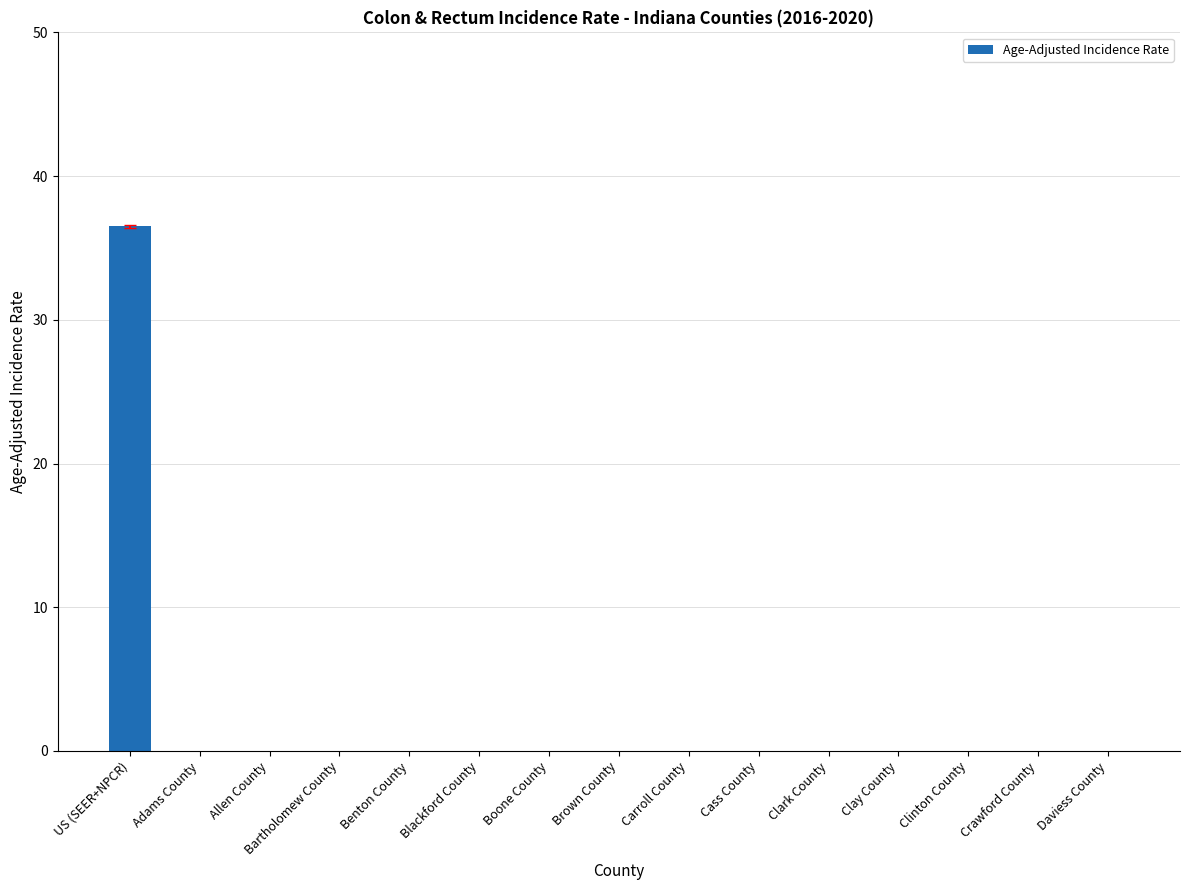

What is the sum of all values?

36.5